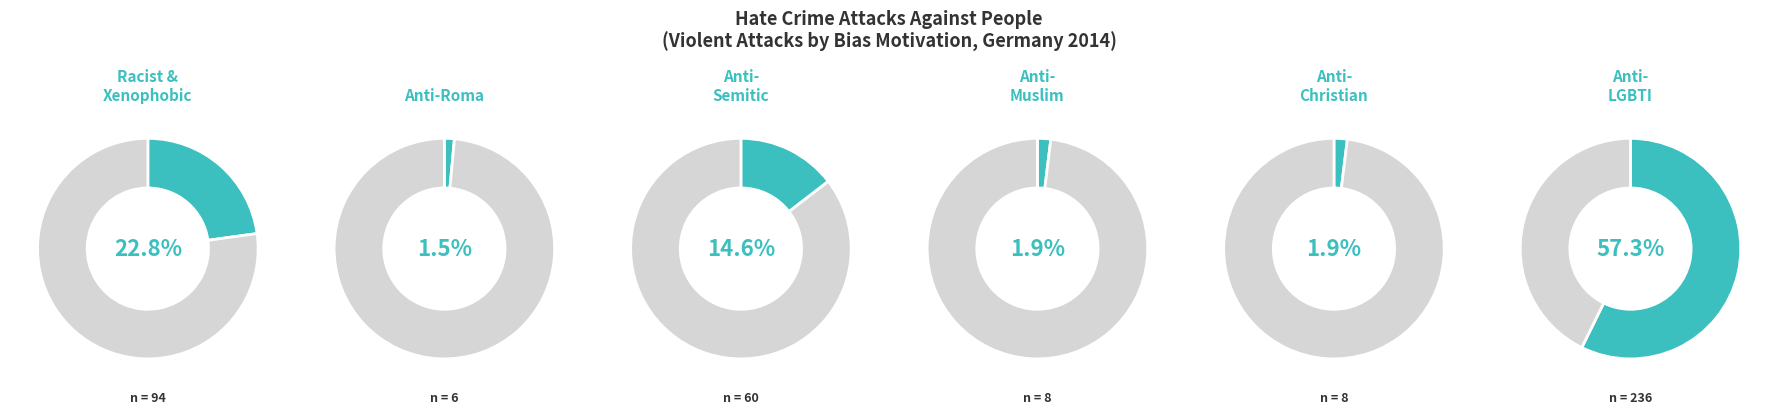

True or false: Hate crime against Christians accounts for 15% of the total.

False